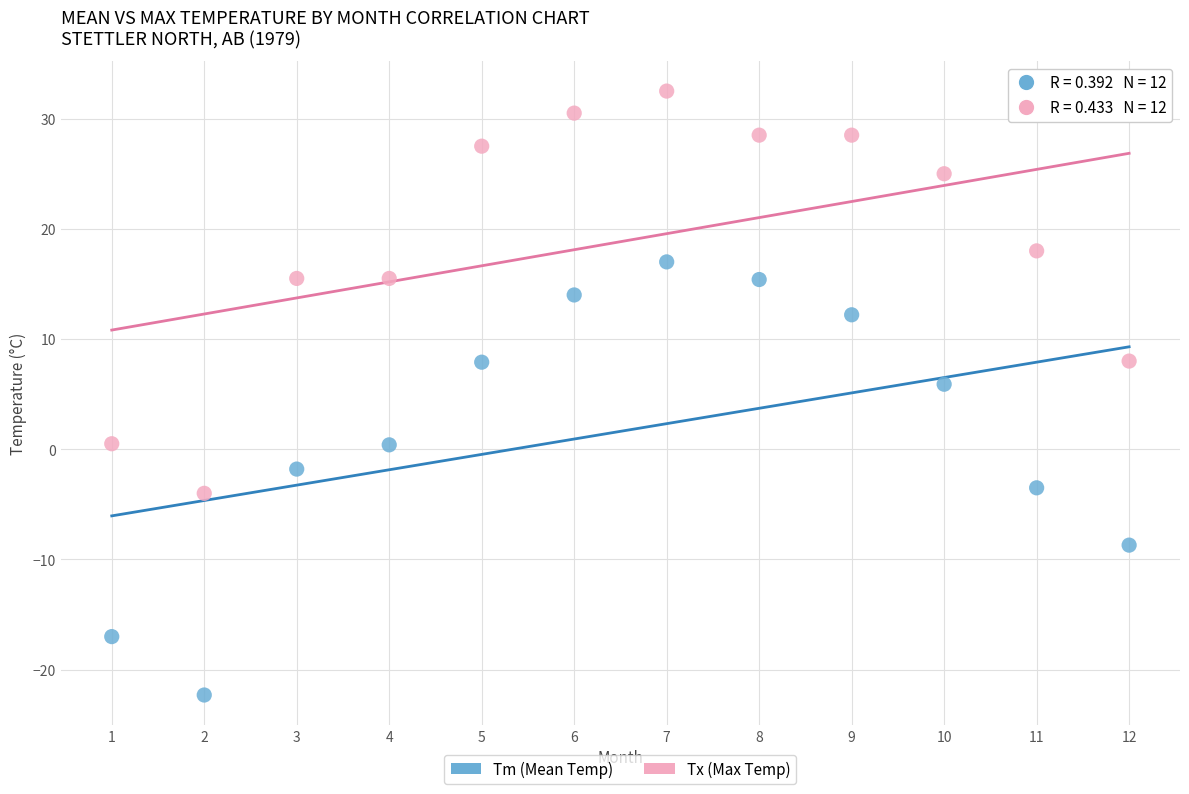

Which series reaches the maximum Y coordinate?

Tx (Max Temp)